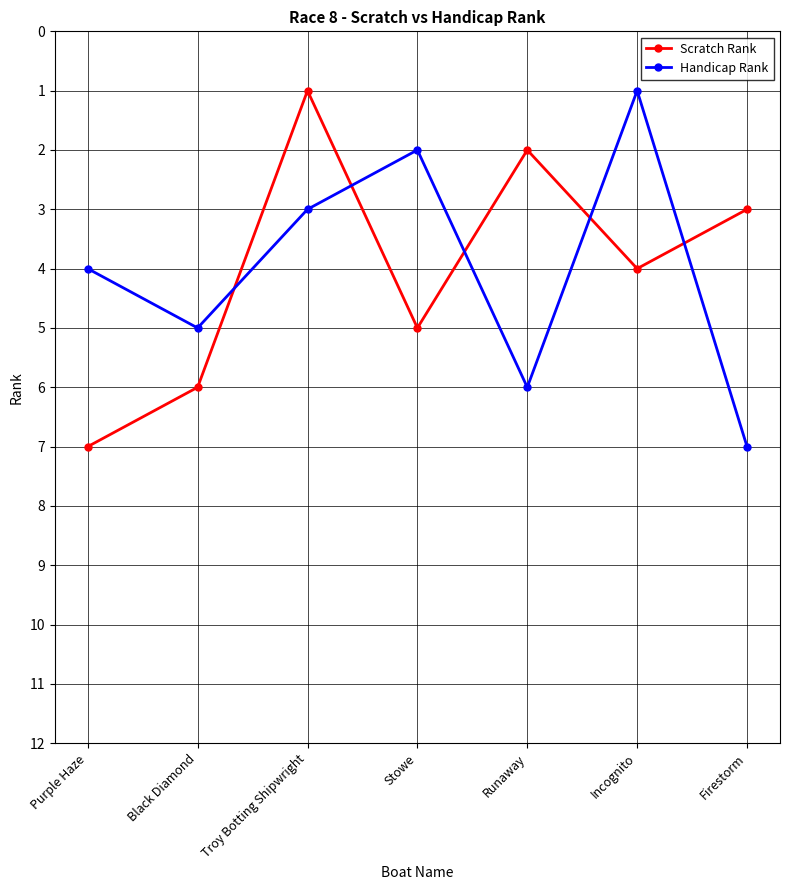

Read the Handicap Rank value at Purple Haze.

4